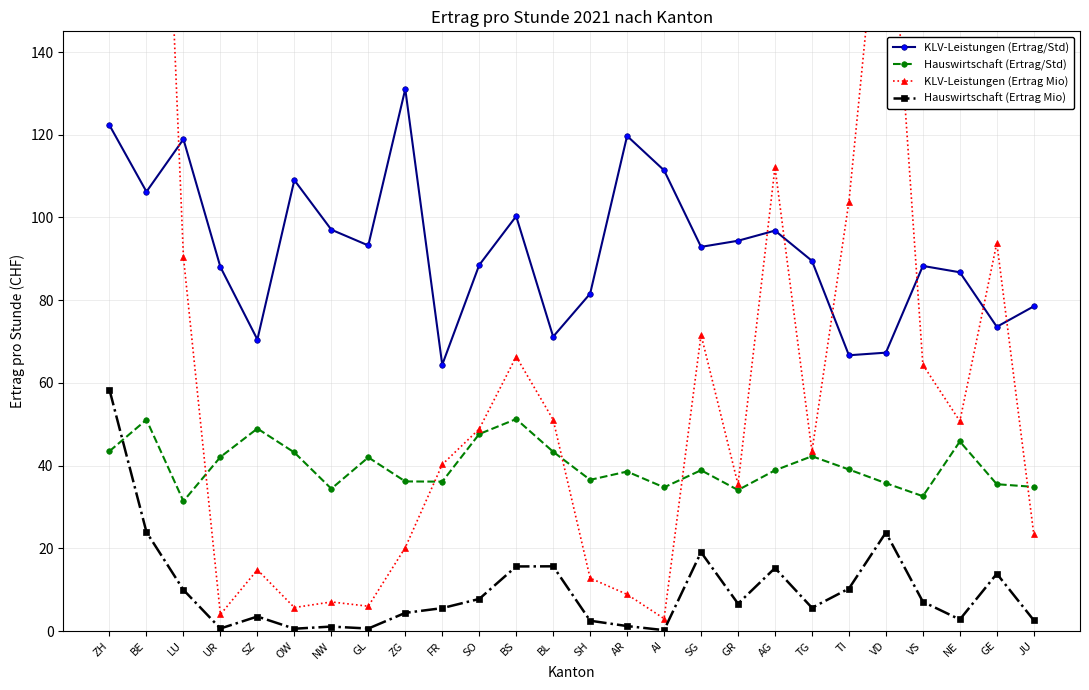

List the series in order of their overall mean, lowest first.

Hauswirtschaft (Ertrag Mio), Hauswirtschaft (Ertrag/Std), KLV-Leistungen (Ertrag Mio), KLV-Leistungen (Ertrag/Std)